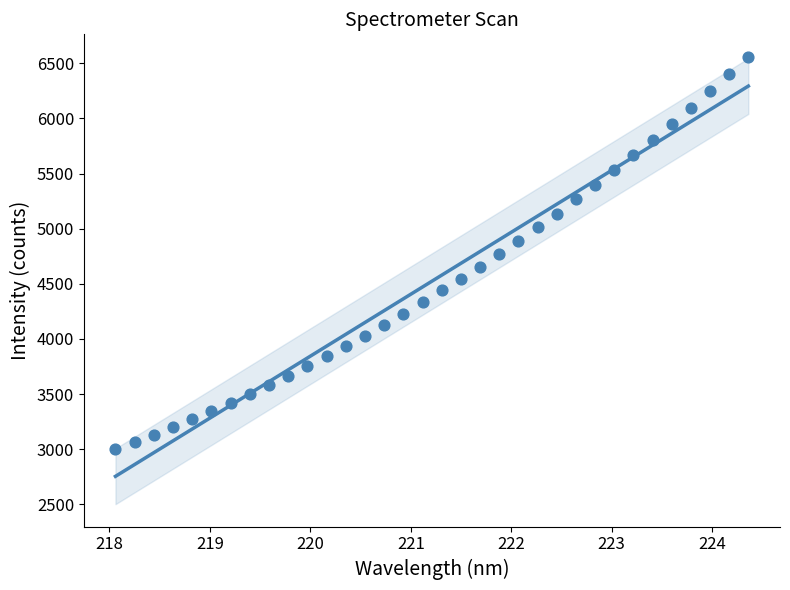

What is the range of X values (max minus min)?

6.3